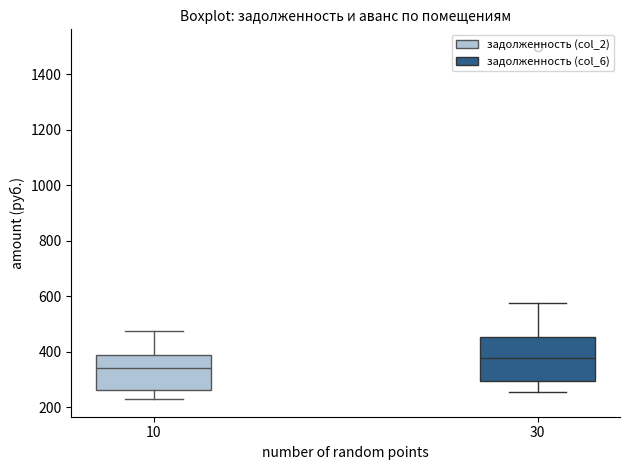

Which box has the highest median line?

30